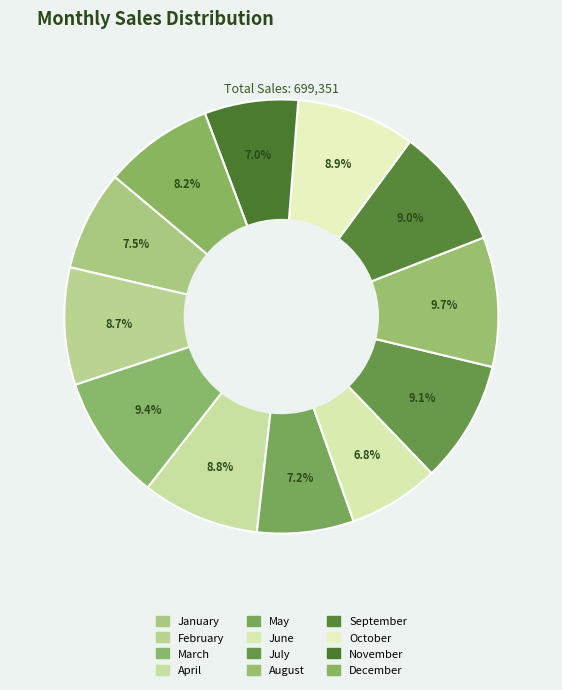

What is the change in value from July to October?

-1708